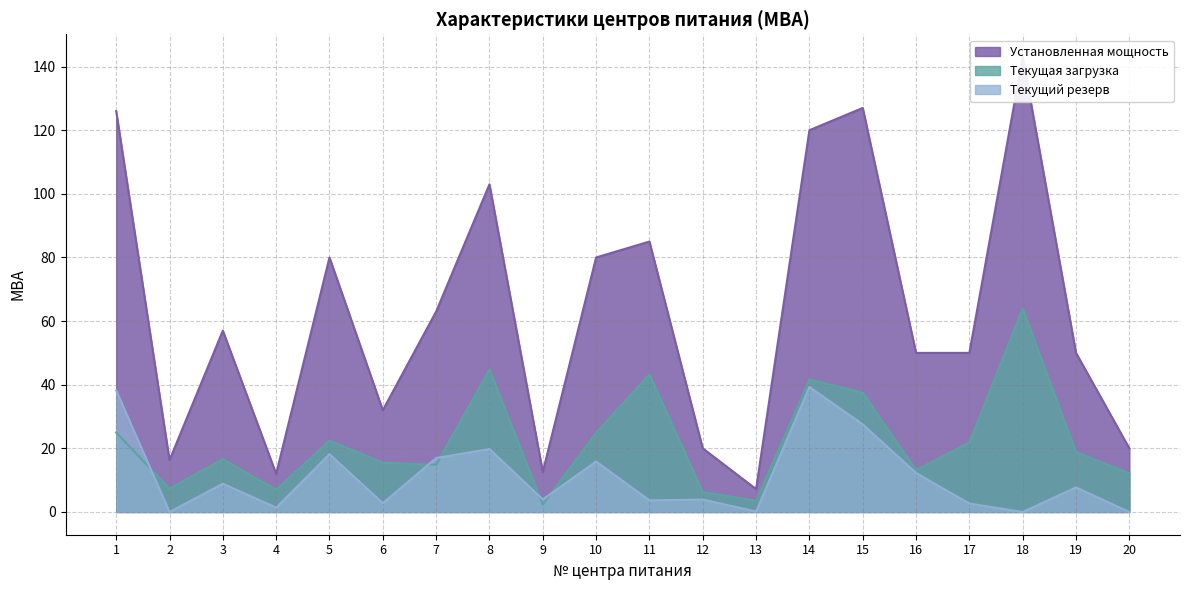

Rank the series by their maximum value, from highest to lowest.

Установленная мощность, Текущая загрузка, Текущий резерв